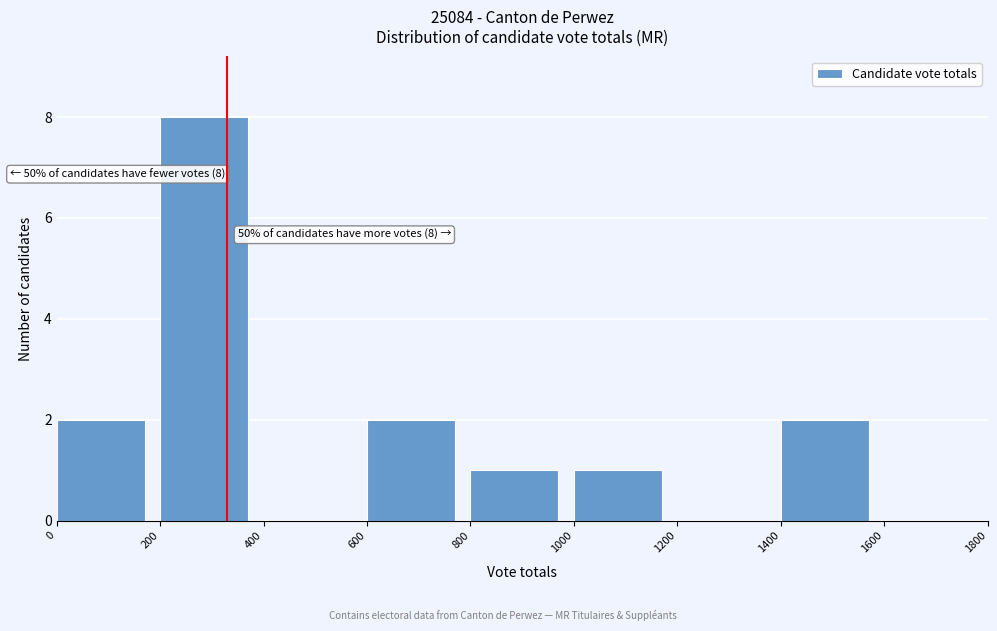

Which range on the x-axis has the tallest bar?

200 to 400